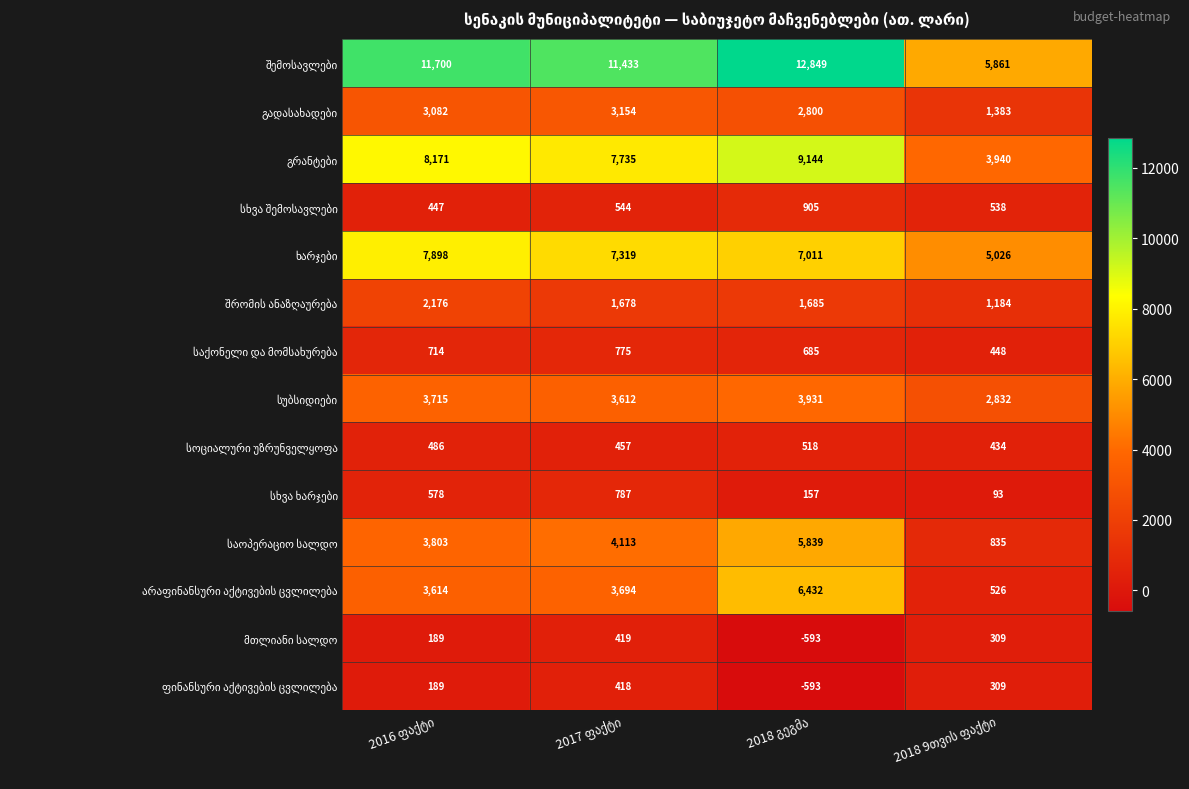

What is the smallest value displayed?

-593